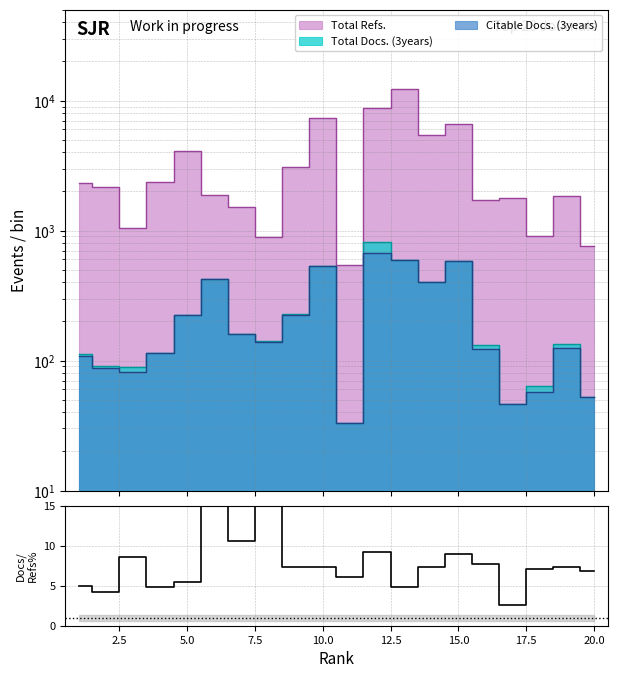

Does the chart have visible grid lines?

Yes